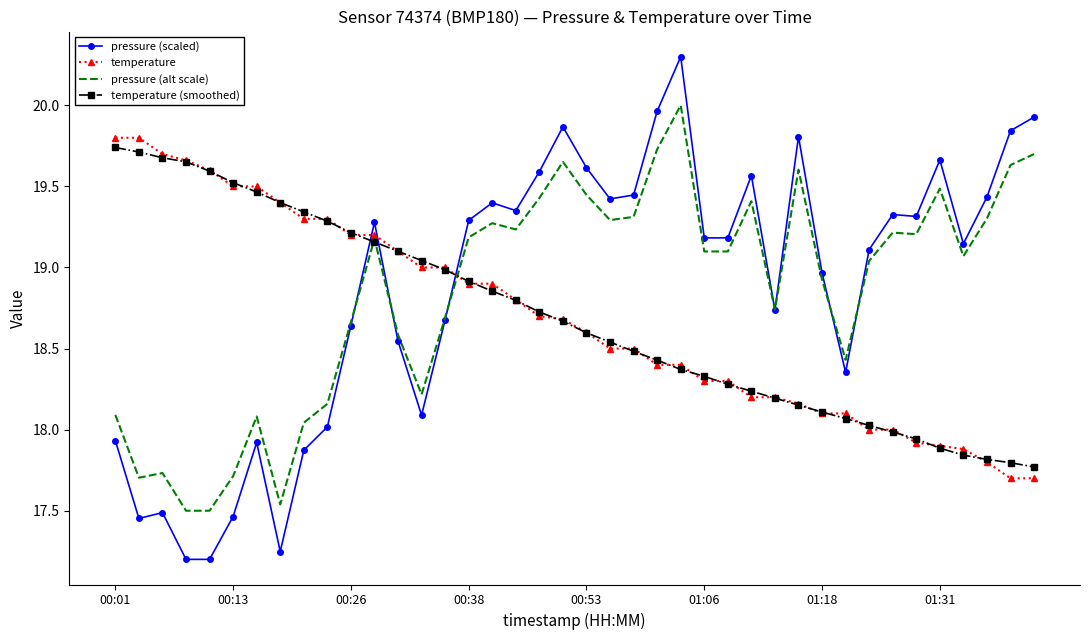

Which series has the widest spread of values?

pressure (scaled)